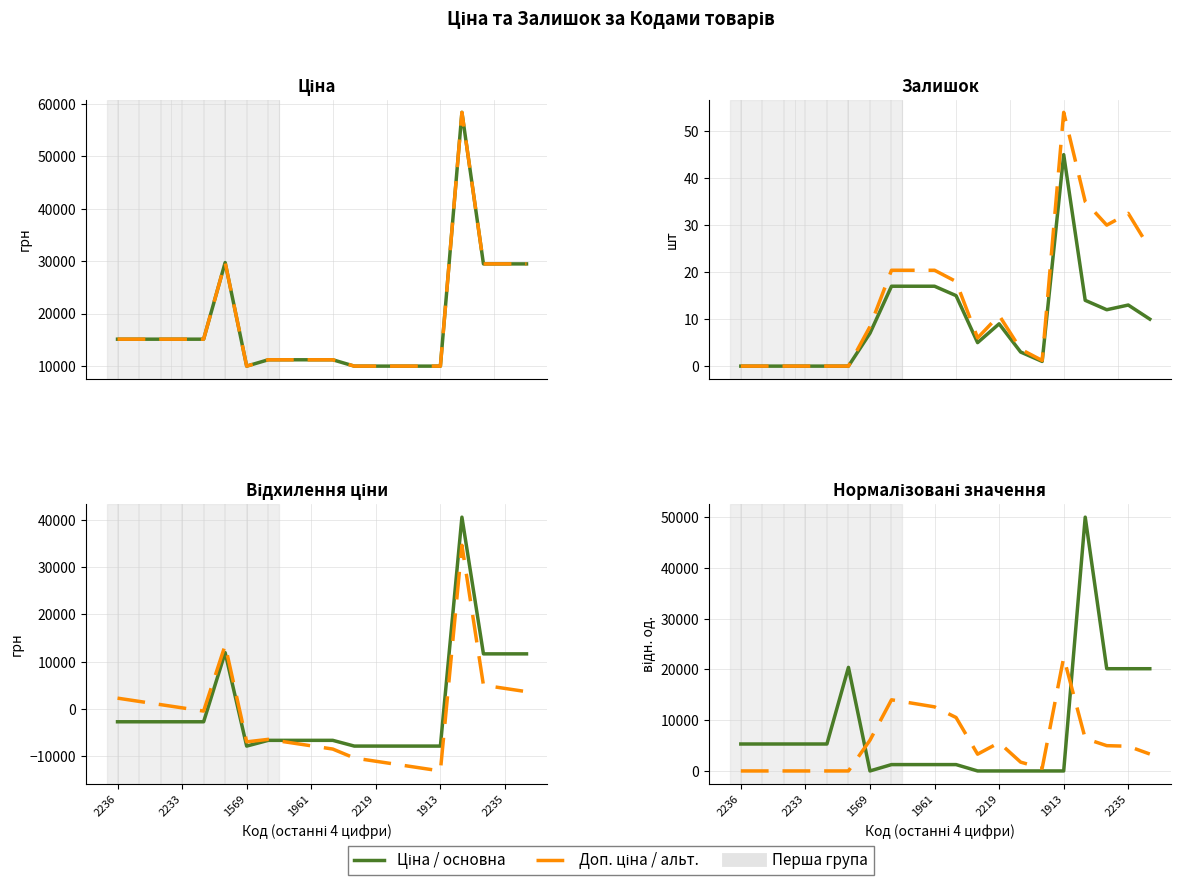

Which series ends up on top after the final intersection of Ціна and Залишок?

Ціна